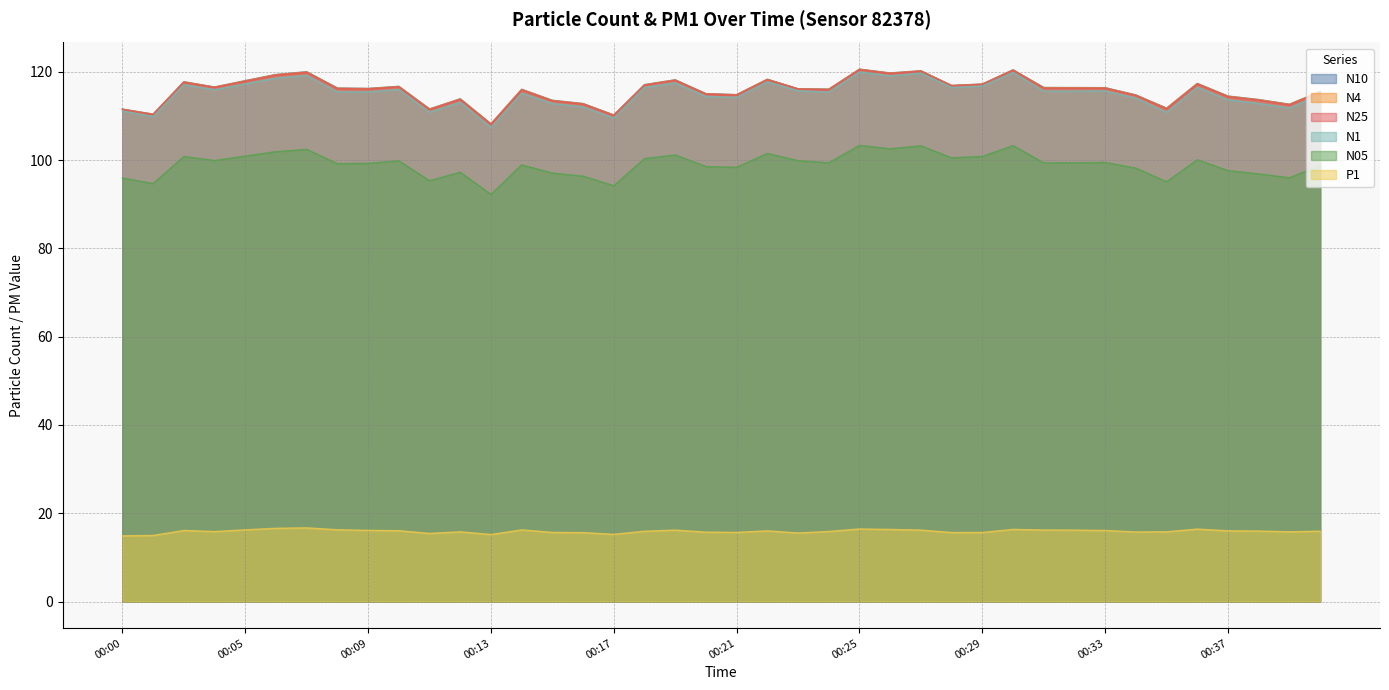

How many lines are shown in the chart?

6